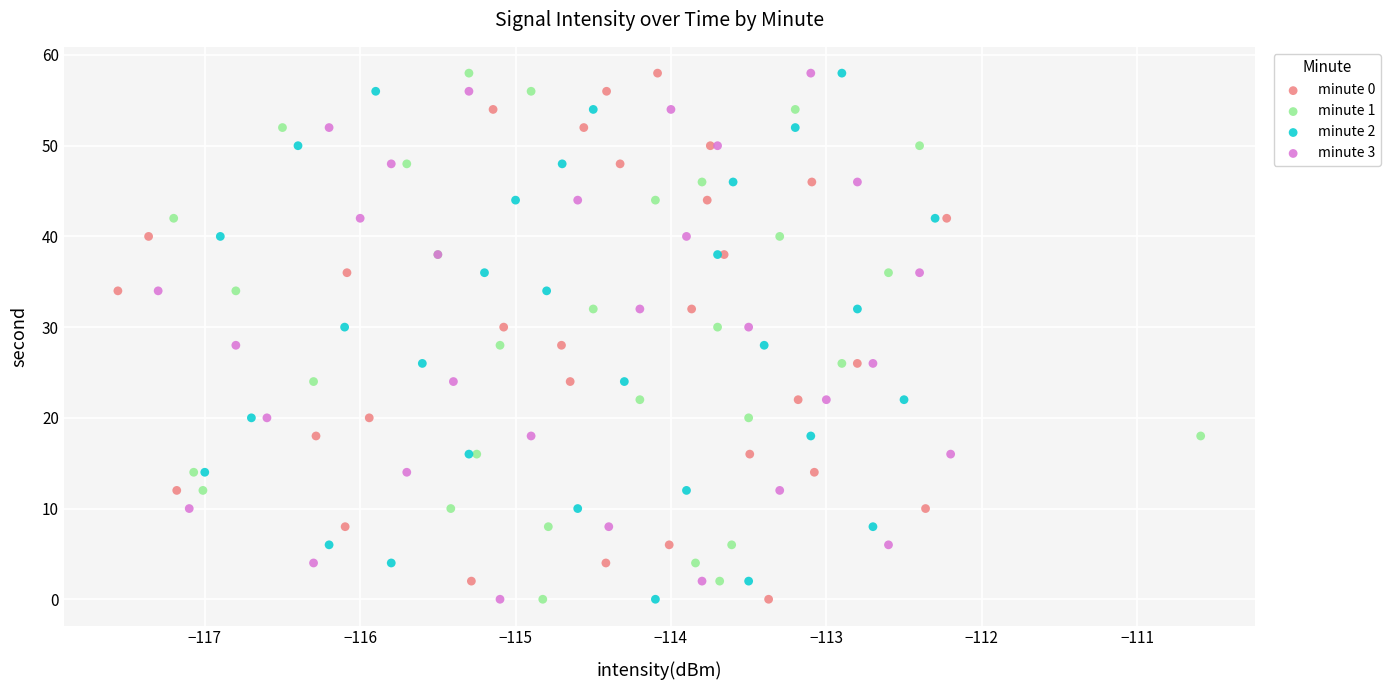

What are all the series names shown in the legend?

minute 0, minute 1, minute 2, minute 3